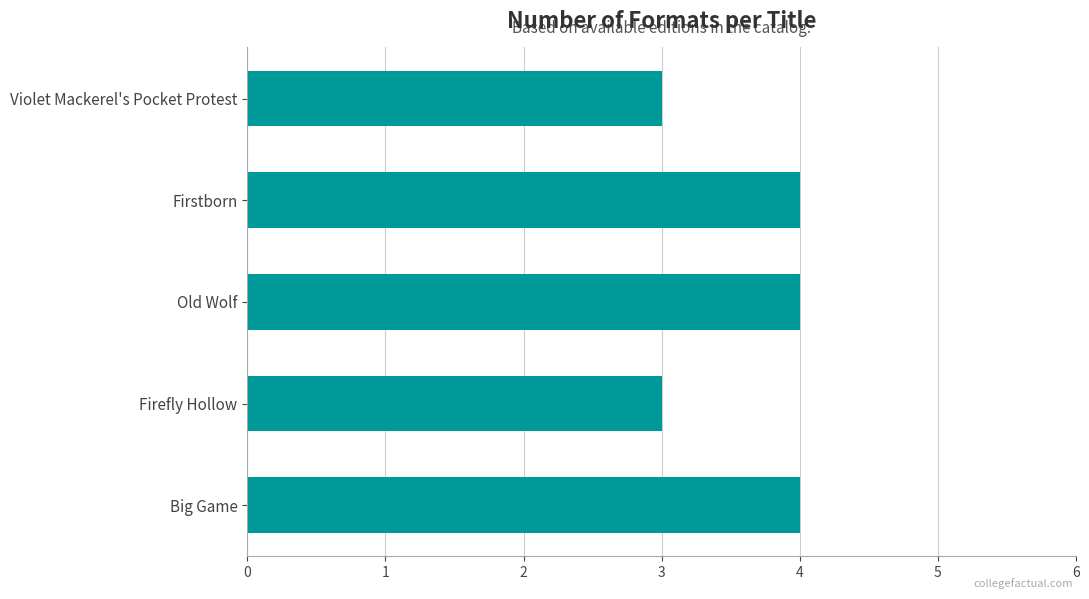

Read the value at Big Game.

4